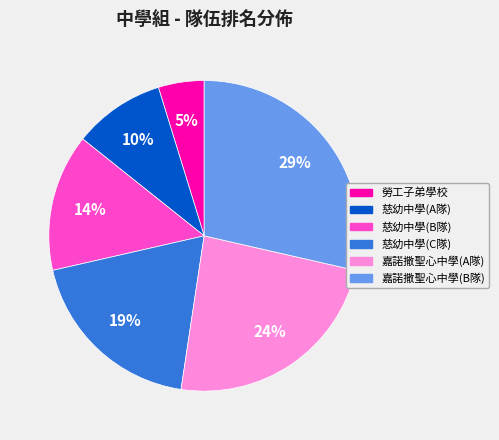

Which category has the smallest portion of the pie?

勞工子弟學校